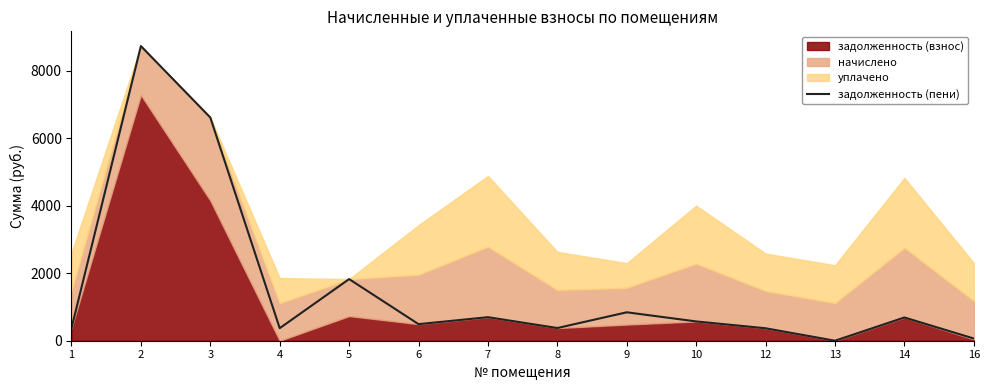

The value of задолженность (пени) at 13 is 0.0. True or false?

True